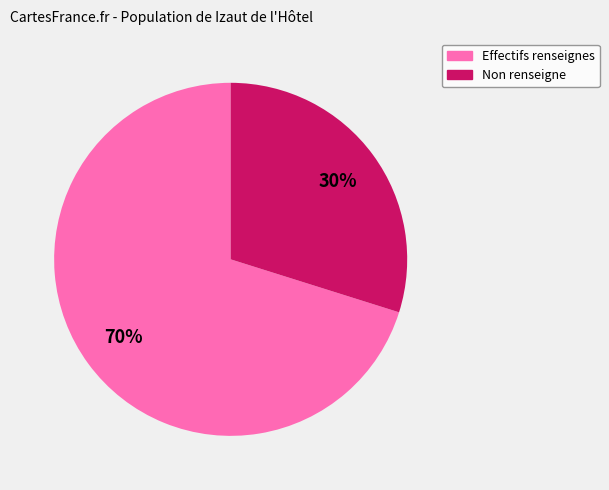

To the nearest percent, what is the average slice percentage?

50%